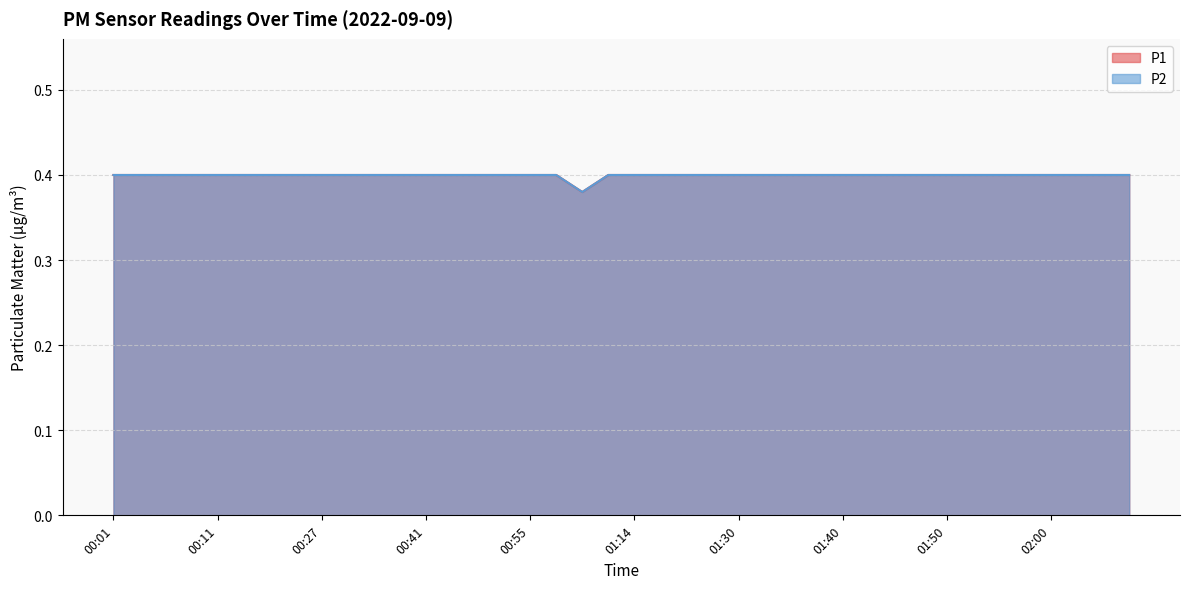

Where is the first local minimum for P1?

01:00